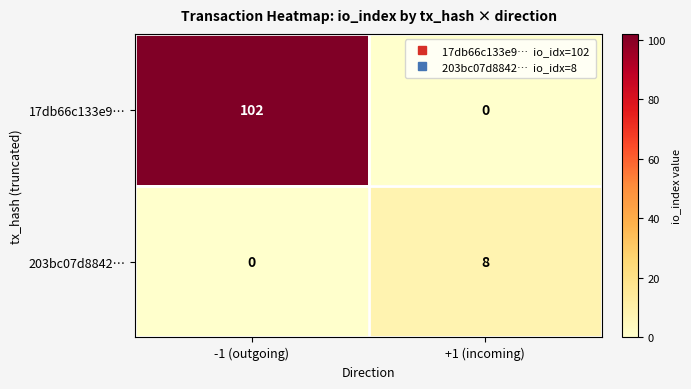

Which category has the lowest value in the 203bc07d8842… series?

-1 (outgoing)